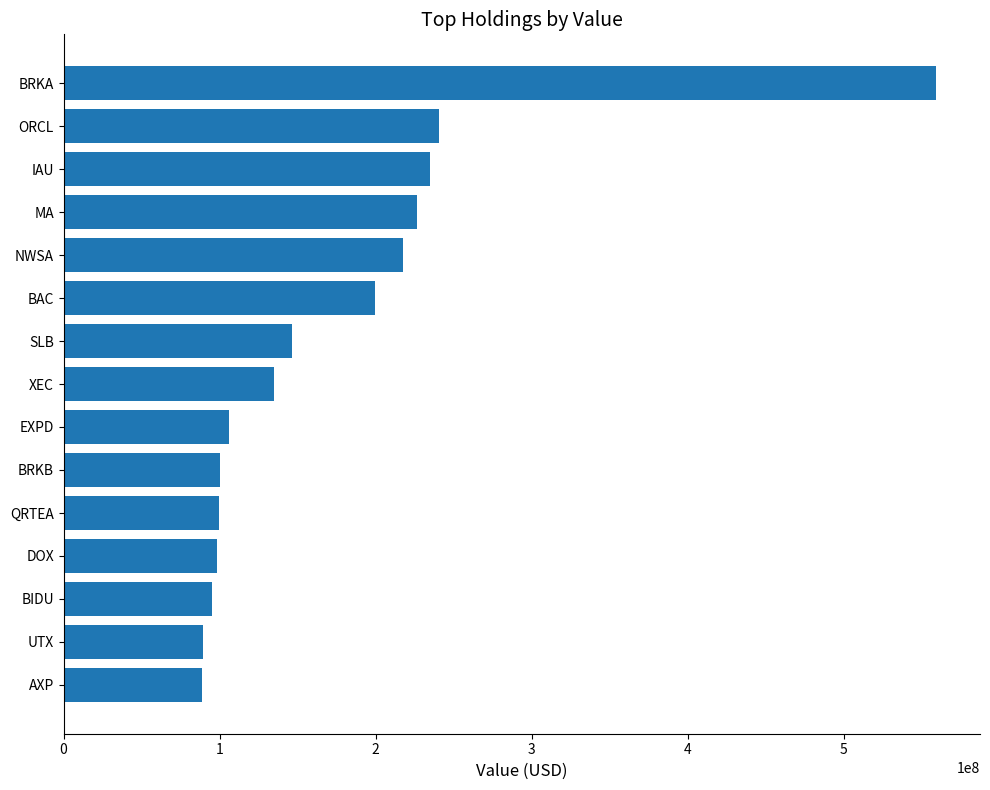

Approximately how many times larger is the value at QRTEA compared to XEC?

0.7